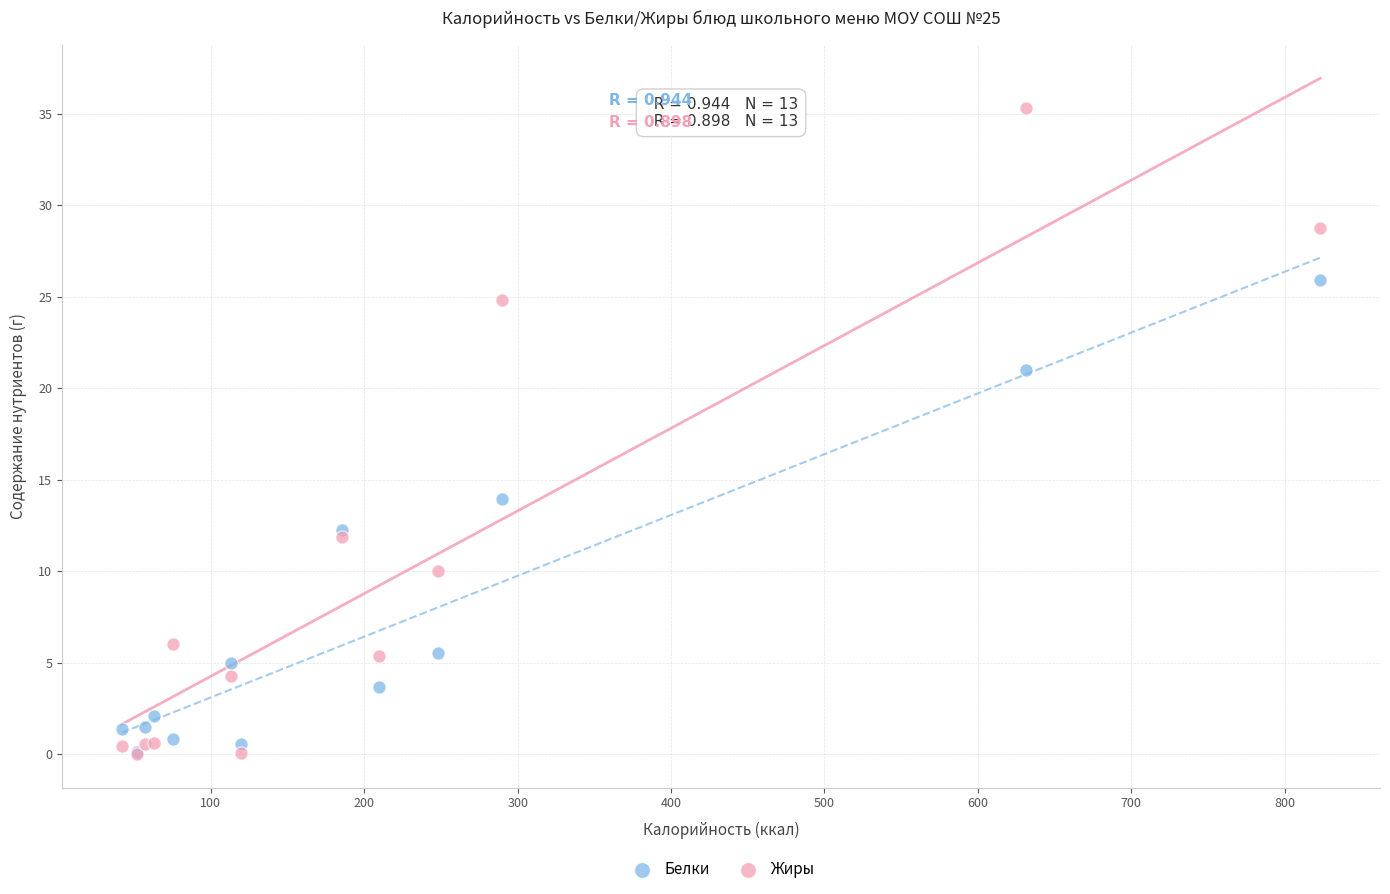

Across all series, what Y value is closest to 17?

13.9